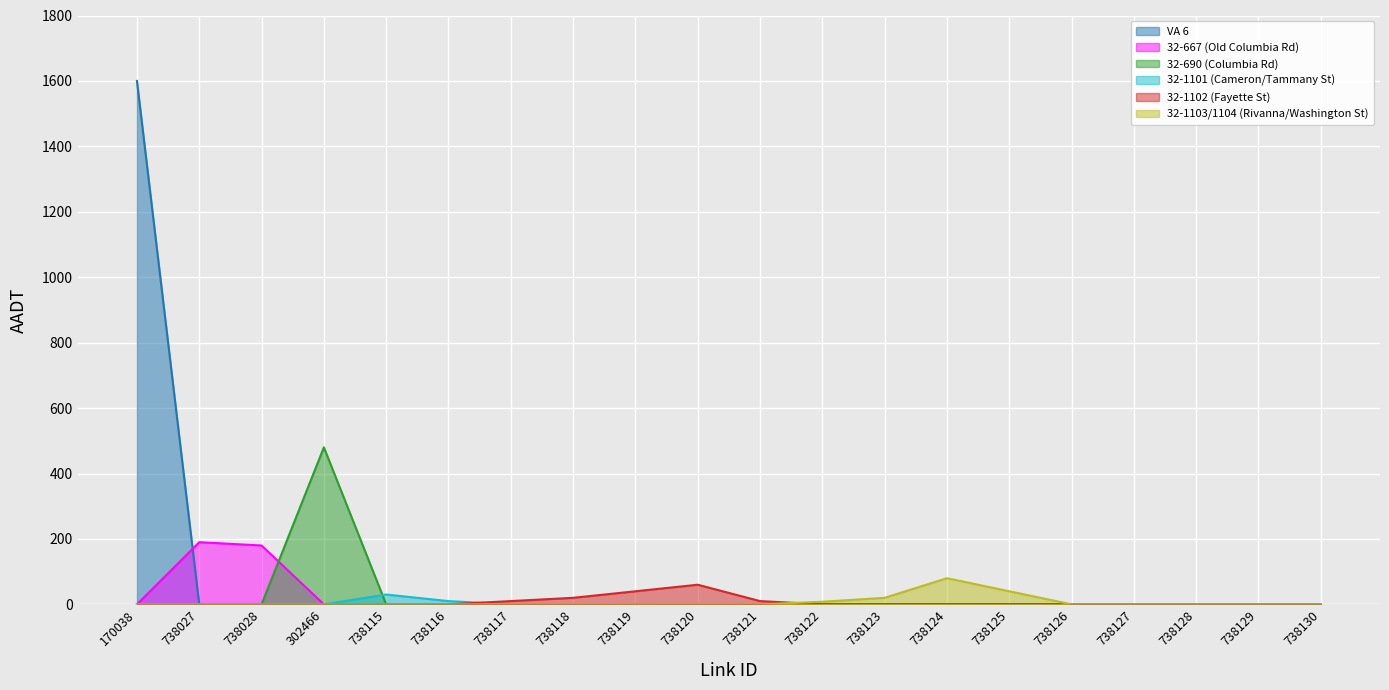

At which category is the sum across all series the highest?

170038